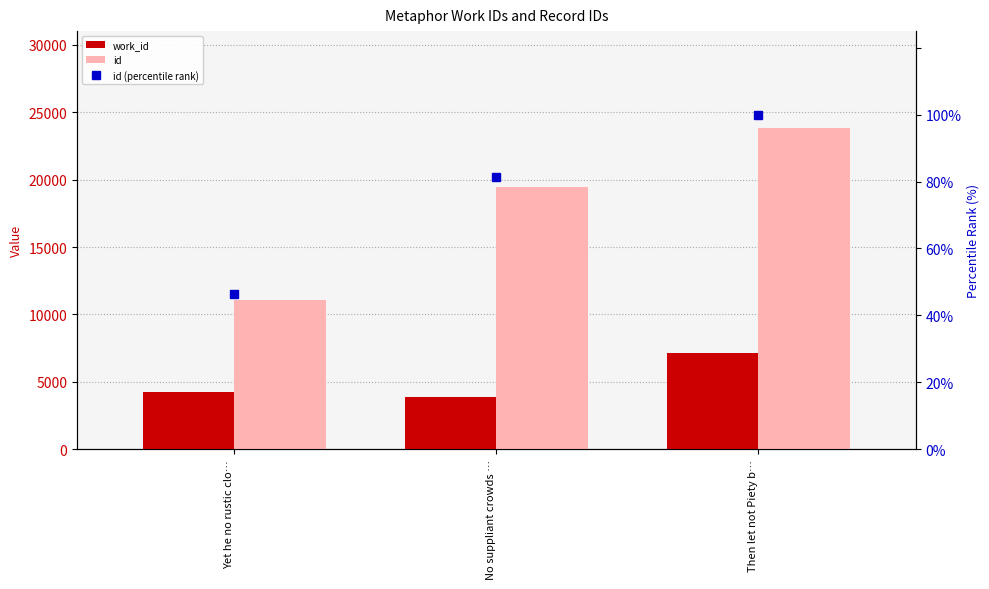

Rank the series by their average value, from highest to lowest.

id, work_id, id (percentile rank)